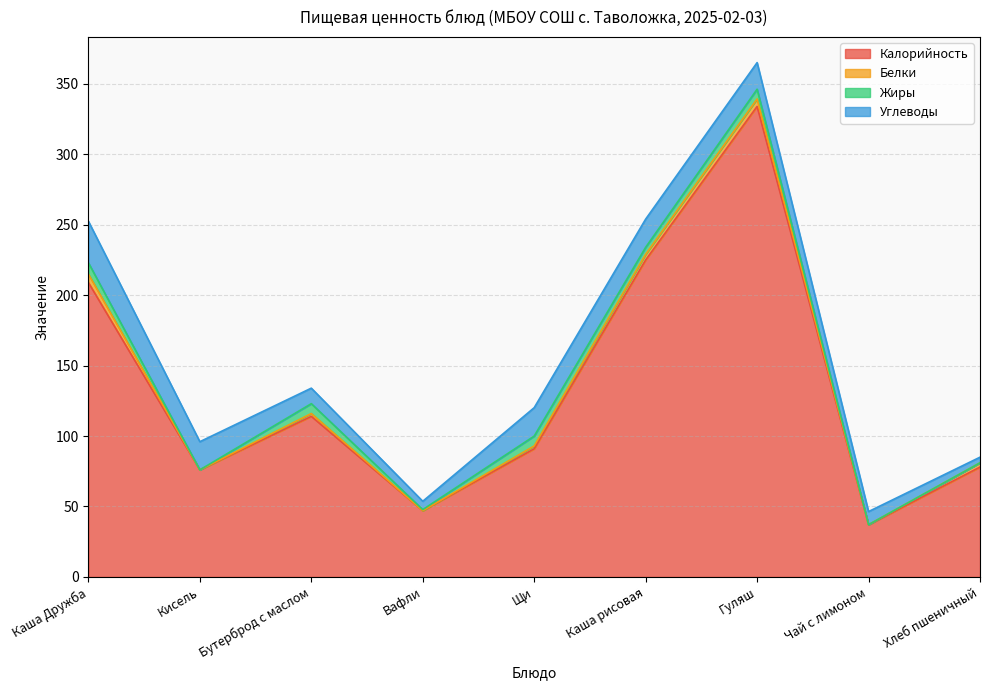

Which series ends up on top after the final intersection of Жиры and Белки?

Белки